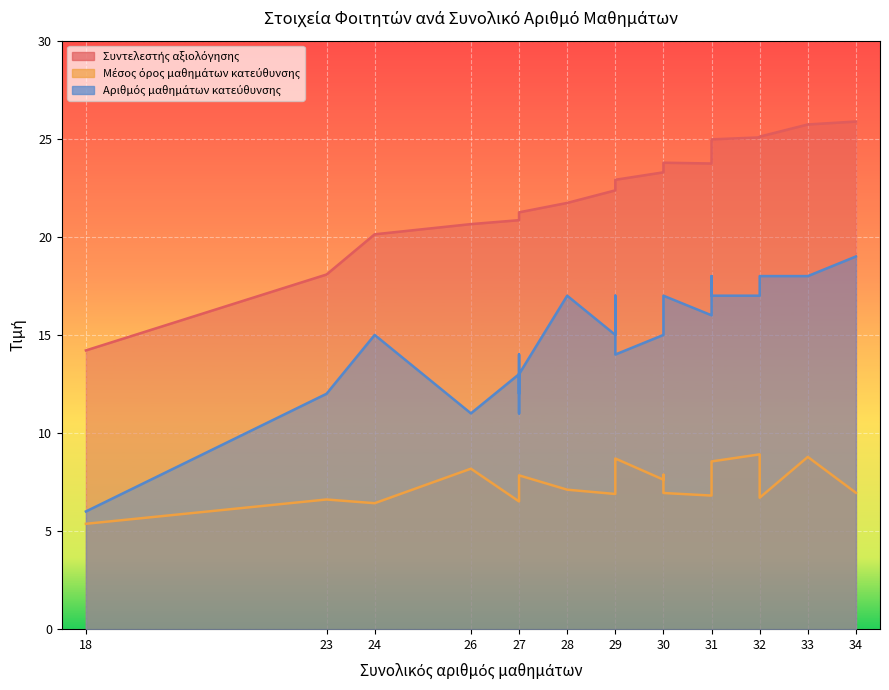

What is the sum of the Αριθμός μαθημάτων κατεύθυνσης values at 32 and 31?

36.0